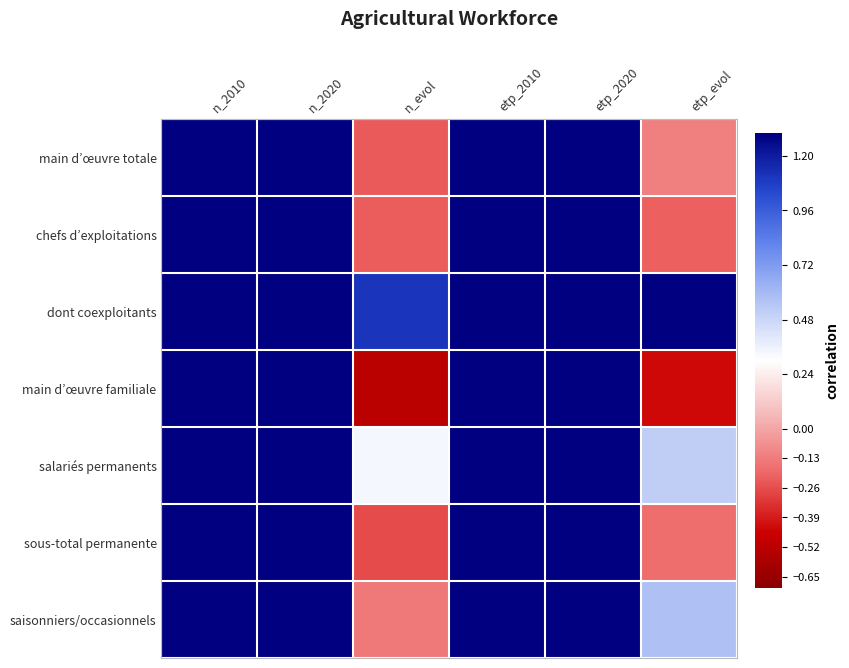

Reading left to right, what are all the values shown in this chart?

main d’œuvre totale: n_2010=2324.0	n_2020=1796.0	n_evol=-0.2	etp_2010=1225.9	etp_2020=1083.1	etp_evol=-0.1
chefs d’exploitations: n_2010=832.0	n_2020=647.0	n_evol=-0.2	etp_2010=690.4	etp_2020=545.9	etp_evol=-0.2
dont coexploitants: n_2010=9.0	n_2020=19.0	n_evol=1.1	etp_2010=6.0	etp_2020=15.2	etp_evol=1.5
main d’œuvre familiale: n_2010=595.0	n_2020=287.0	n_evol=-0.5	etp_2010=292.8	etp_2020=164.4	etp_evol=-0.4
salariés permanents: n_2010=189.0	n_2020=253.0	n_evol=0.3	etp_2010=156.5	etp_2020=236.6	etp_evol=0.5
sous-total permanente: n_2010=1616.0	n_2020=1187.0	n_evol=-0.3	etp_2010=1139.6	etp_2020=946.9	etp_evol=-0.2
saisonniers/occasionnels: n_2010=708.0	n_2020=609.0	n_evol=-0.1	etp_2010=86.3	etp_2020=135.6	etp_evol=0.6